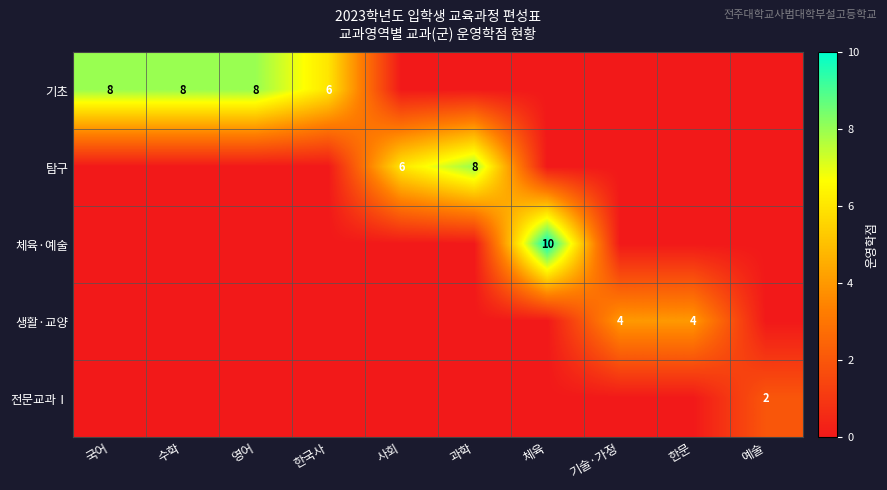

True or false: 체육·예술 has a value of 10 at 체육.

True